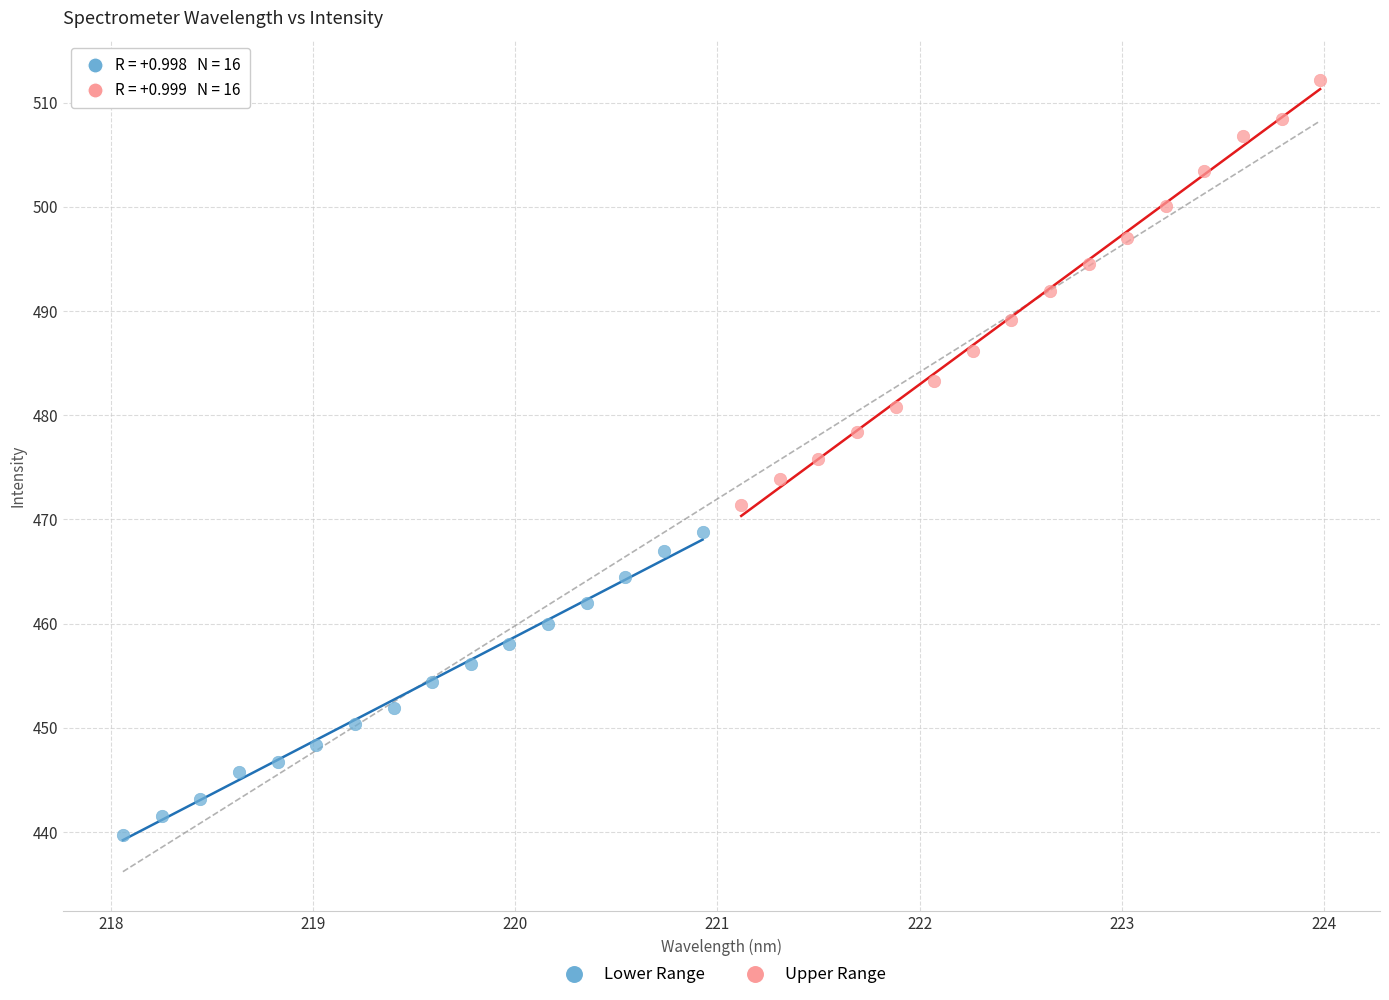

Which series contains the highest Y value?

Upper Range